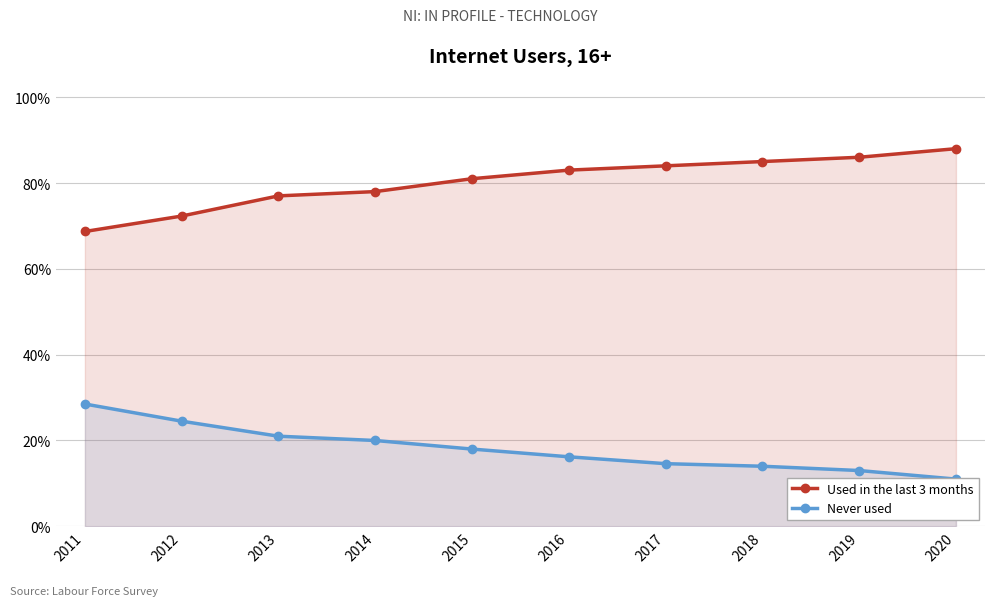

True or false: Never used has more than 1 interior local peaks.

False